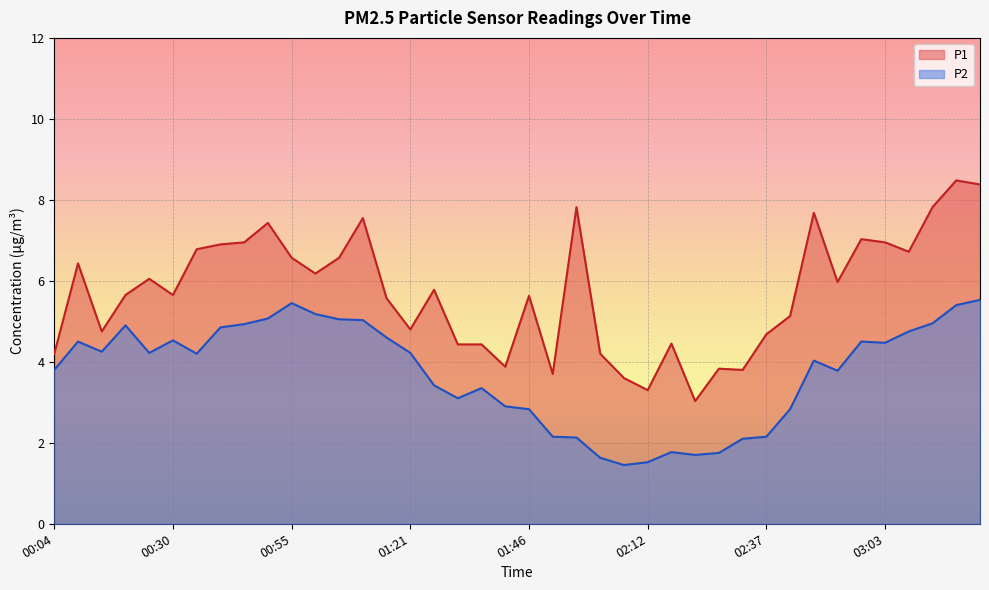

Which category has the highest value across all series?

03:18